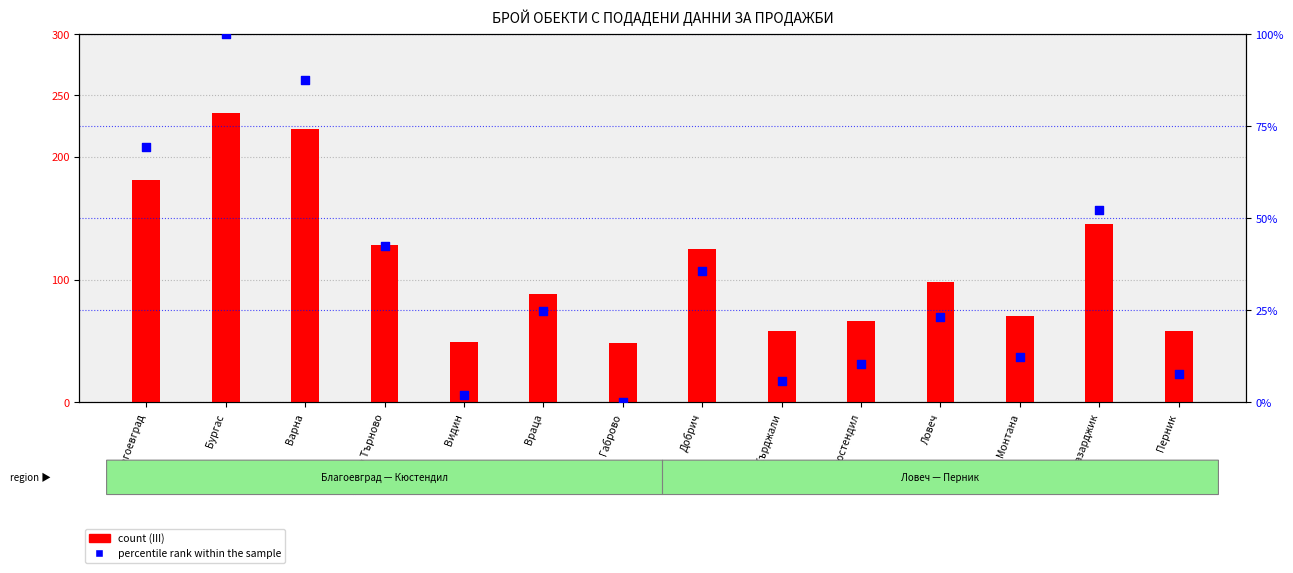

Which series has the largest total across all categories?

count (III)